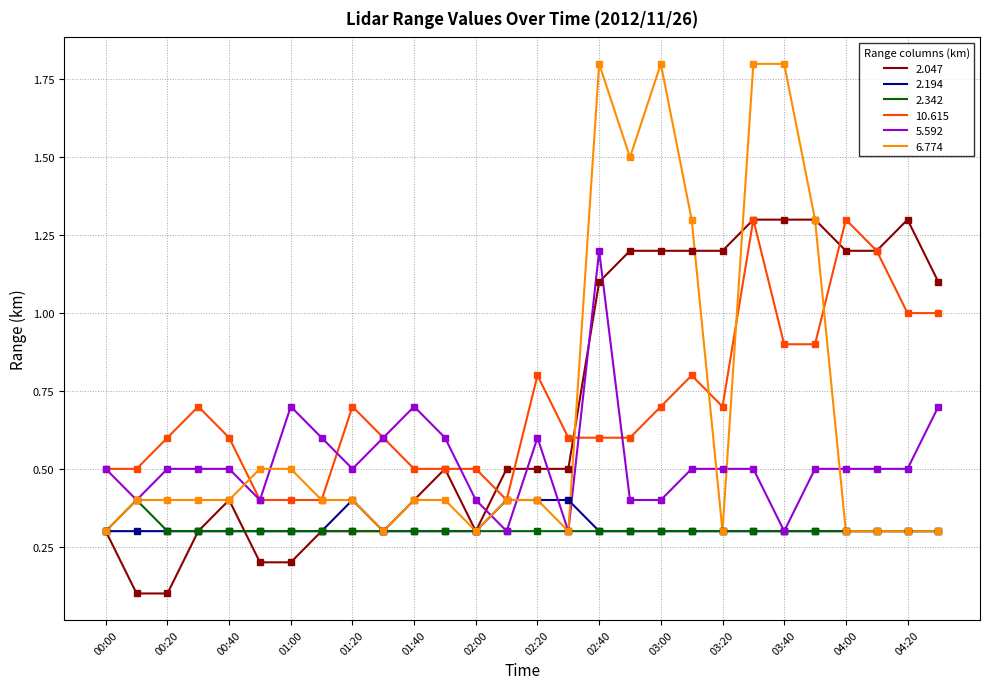

What is the greatest value displayed?

1.8